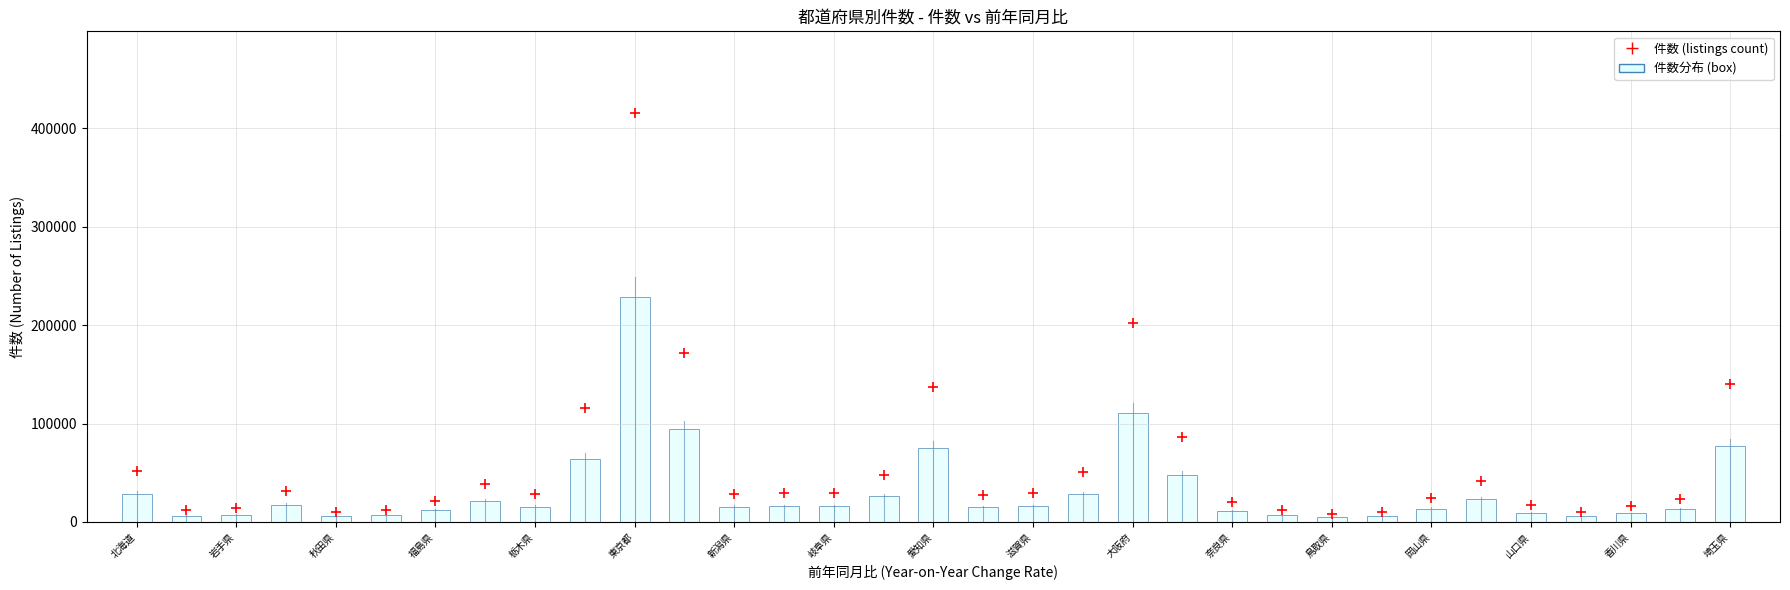

What is the range of Y values (max minus min)?

406817.2